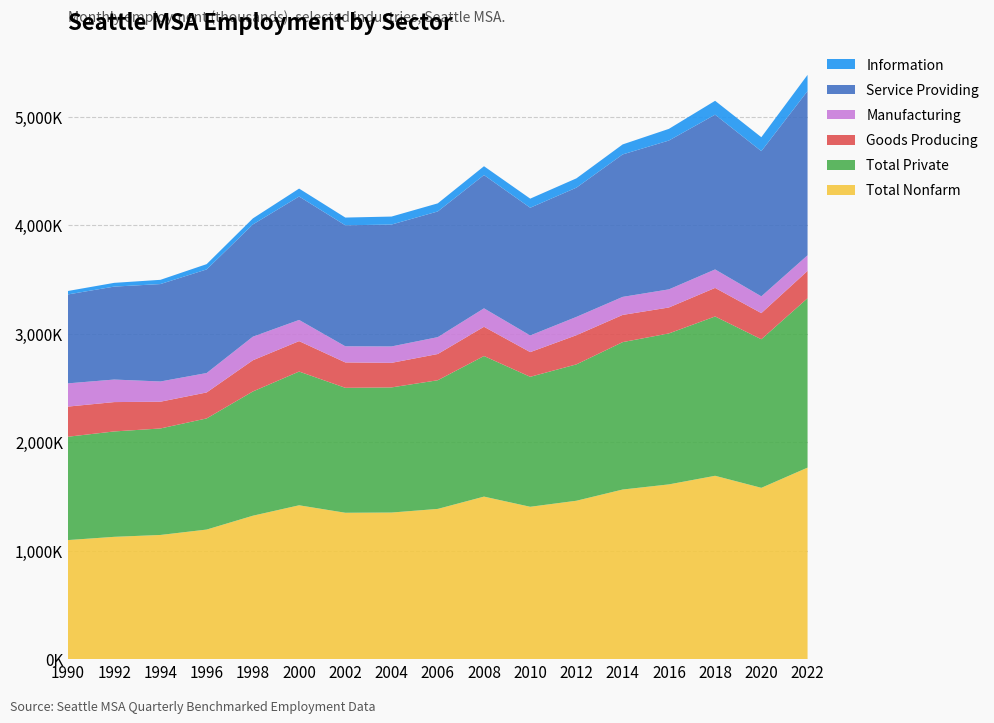

Reading left to right, extract all data points from this chart.

Total Nonfarm: 1990=1097200	1992=1127100	1994=1144300	1996=1194100	1998=1321700	2000=1417800	2002=1348900	2004=1350900	2006=1384400	2008=1497800	2010=1404000	2012=1459700	2014=1563000	2016=1610300	2018=1689600	2020=1578700	2022=1764900
Total Private: 1990=952400	1992=971100	1994=981300	1996=1024100	1998=1144900	2000=1232300	2002=1151300	2004=1153100	2006=1185600	2008=1295300	2010=1197700	2012=1256600	2014=1358300	2016=1391100	2018=1468100	2020=1369100	2022=1560900
Goods Producing: 1990=277700	1992=270600	1994=246600	1996=239300	1998=287600	2000=280400	2002=234000	2004=226300	2006=241700	2008=269600	2010=227400	2012=268800	2014=250700	2016=239000	2018=263100	2020=240700	2022=251700
Manufacturing: 1990=214000	1992=207600	1994=186400	1996=179000	1998=217300	2000=195200	2002=148700	2004=151200	2006=155500	2008=170000	2010=153700	2012=168700	2014=166200	2016=167000	2018=170300	2020=154600	2022=143800
Service Providing: 1990=819500	1992=856500	1994=897700	1996=954800	1998=1034100	2000=1137400	2002=1114900	2004=1123200	2006=1158200	2008=1227900	2010=1176600	2012=1191000	2014=1312700	2016=1371500	2018=1425900	2020=1338000	2022=1513200
Information: 1990=31800	1992=34600	1994=39000	1996=48700	1998=55700	2000=73000	2002=71300	2004=73600	2006=74600	2008=81600	2010=84100	2012=85700	2014=92200	2016=107500	2018=128100	2020=128500	2022=149400